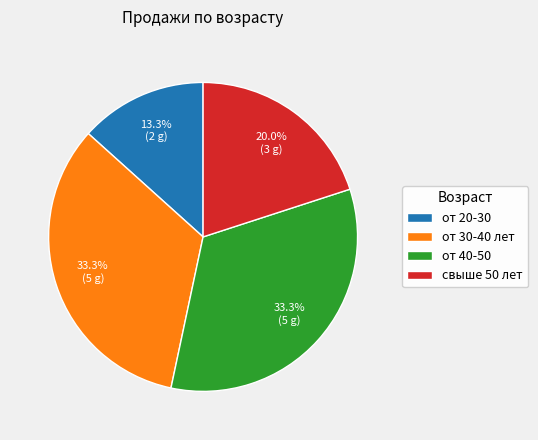

Combined, what portion of the pie is от 20-30 and свыше 50 лет?

33.3%